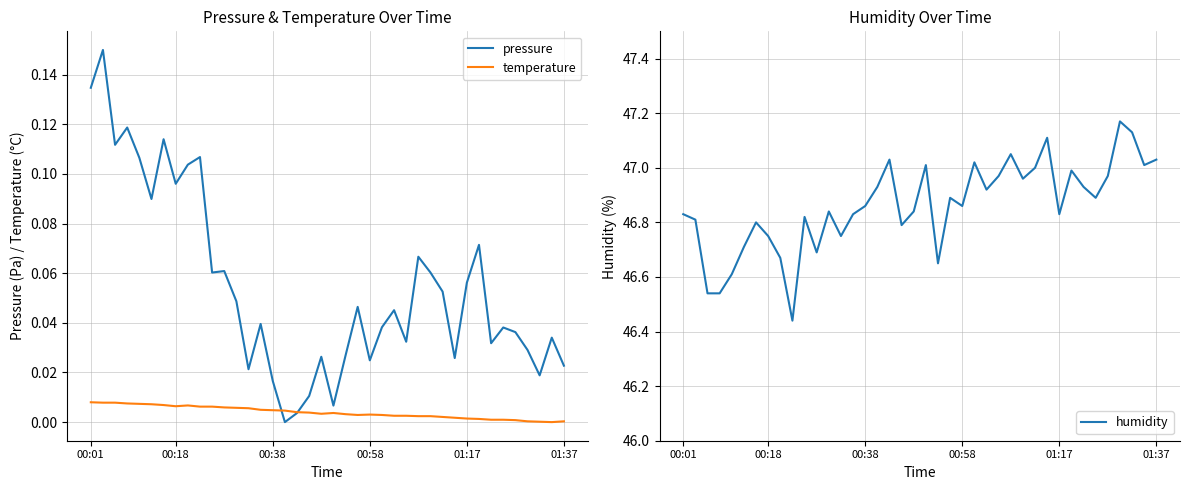

Reading left to right, transcribe all the data shown in this chart.

pressure: 0.1	0.1	0.1	0.1	0.1	0.1	0.1	0.1	0.1	0.1	0.1	0.1	0.0	0.0	0.0	0.0	0.0	0.0	0.0	0.0	0.0	0.0	0.0	0.0	0.0	0.0	0.0	0.1	0.1	0.1	0.0	0.1	0.1	0.0	0.0	0.0	0.0	0.0	0.0	0.0
temperature: 0.0	0.0	0.0	0.0	0.0	0.0	0.0	0.0	0.0	0.0	0.0	0.0	0.0	0.0	0.0	0.0	0.0	0.0	0.0	0.0	0.0	0.0	0.0	0.0	0.0	0.0	0.0	0.0	0.0	0.0	0.0	0.0	0.0	0.0	0.0	0.0	0.0	0.0	0.0	0.0
humidity: 46.8	46.8	46.5	46.5	46.6	46.7	46.8	46.8	46.7	46.4	46.8	46.7	46.8	46.8	46.8	46.9	46.9	47.0	46.8	46.8	47.0	46.6	46.9	46.9	47.0	46.9	47.0	47.0	47.0	47.0	47.1	46.8	47.0	46.9	46.9	47.0	47.2	47.1	47.0	47.0